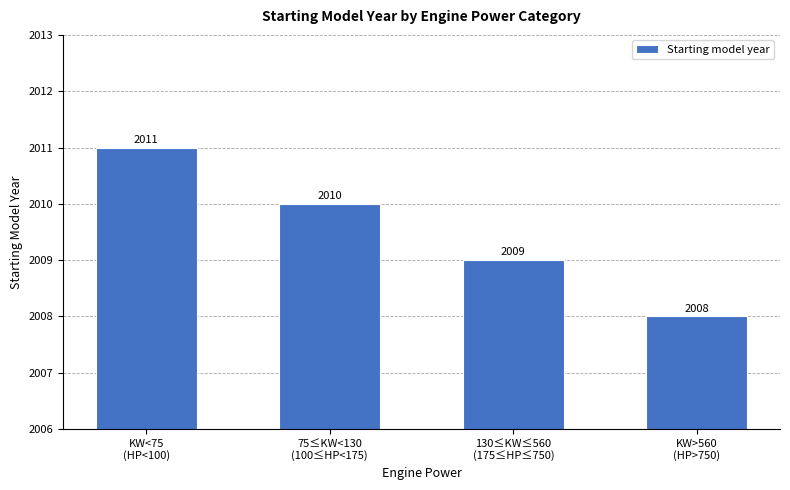

Does the chart contain any negative values?

No